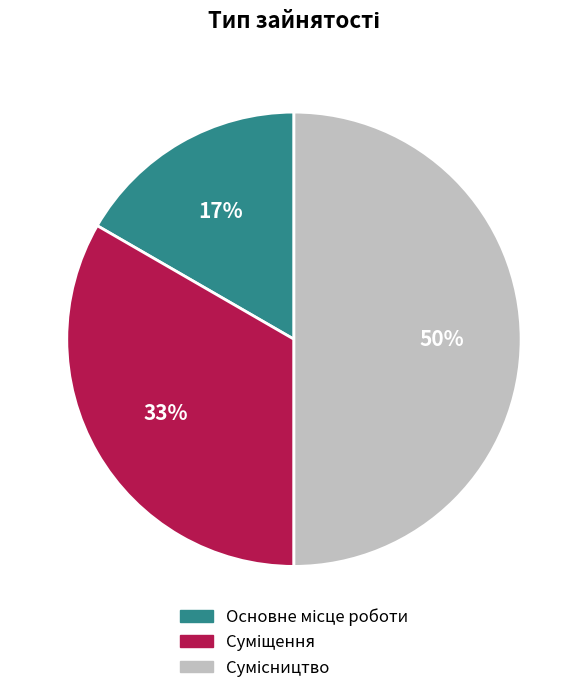

To the nearest percent, what is the difference between the largest and smallest slice percentages?

33%